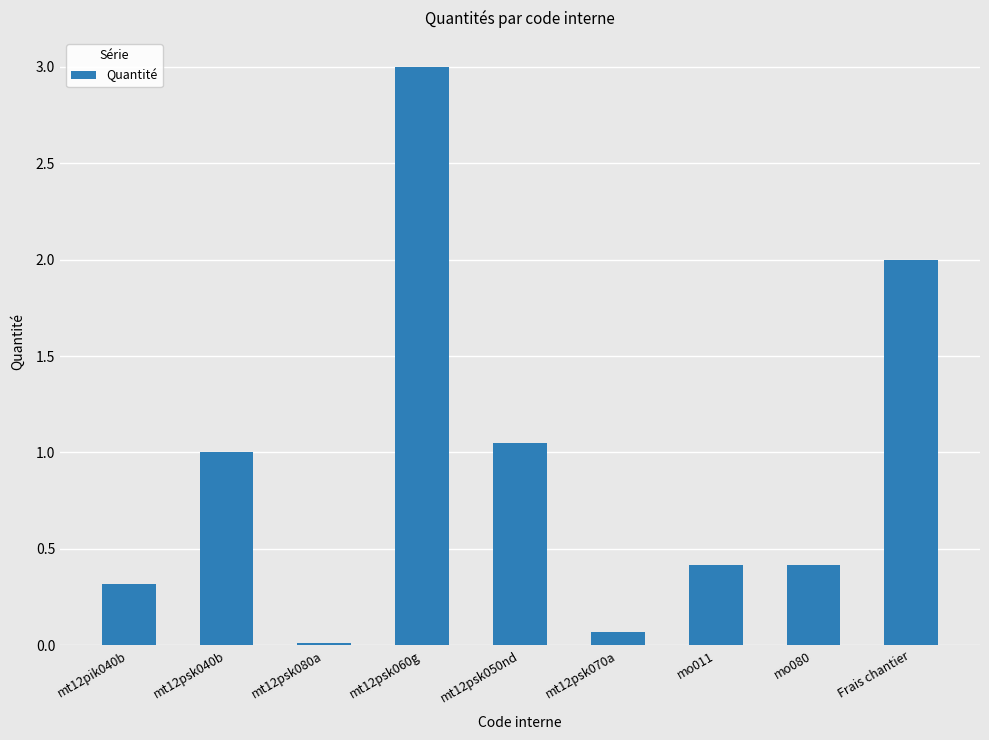

What is the average value?

0.9